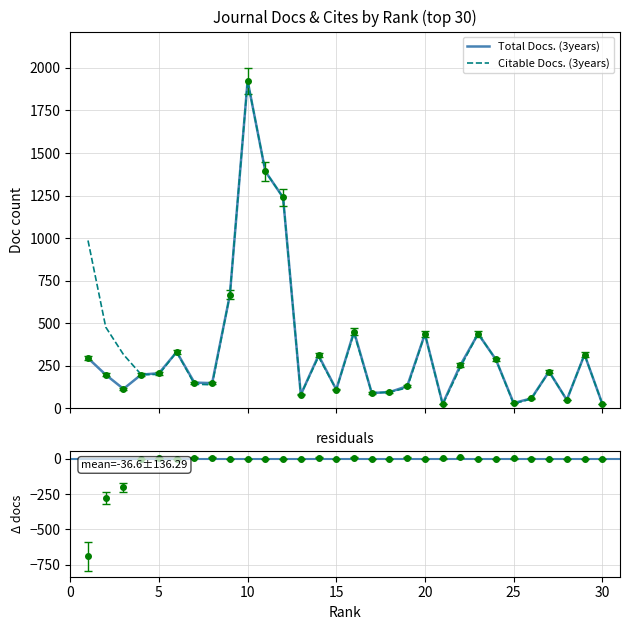

The value of Total Docs. (3years) at 28 is 457. True or false?

False